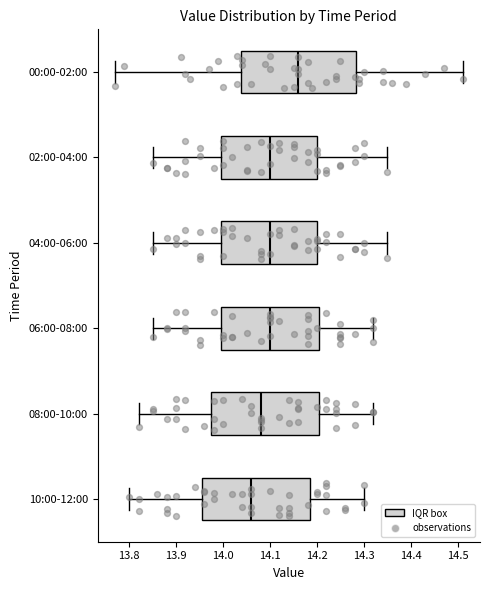

Where is the left edge of the box for 02:00-04:00 on the x-axis? The values are not printed on the chart, so give them approximately, as read against the axis.

14.00